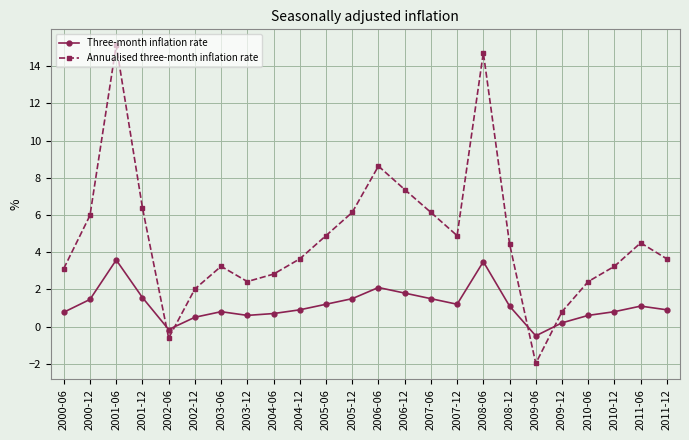

Is the value of Three-month inflation rate at 2008-12 greater than the value of Annualised three-month inflation rate at 2011-06?

No